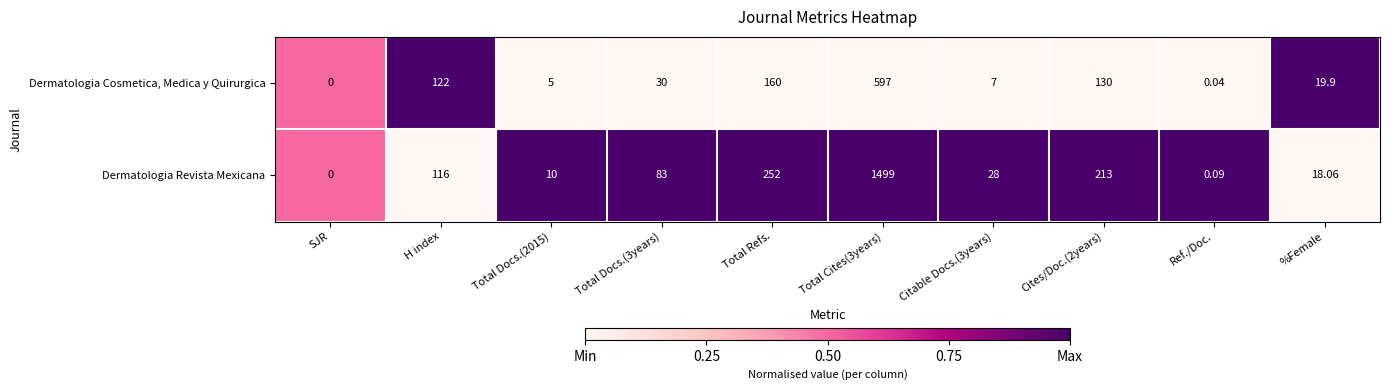

Which series changed the most between Cites/Doc.(2years) and Ref./Doc.?

Dermatologia Revista Mexicana